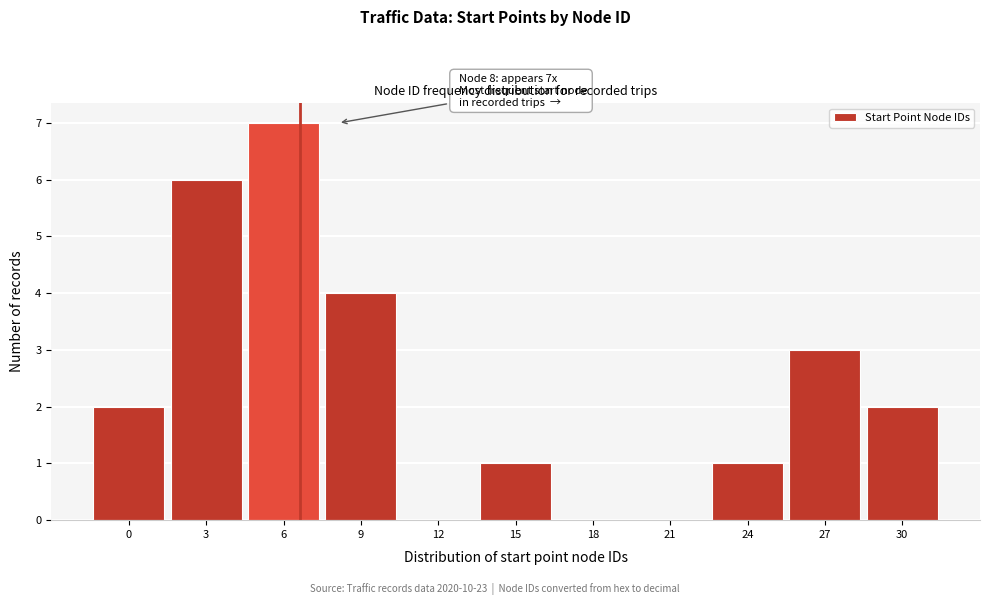

Reading left to right, what are all the values shown in this chart?

0=2	3=6	6=7	9=4	12=0	15=1	18=0	21=0	24=1	27=3	30=2